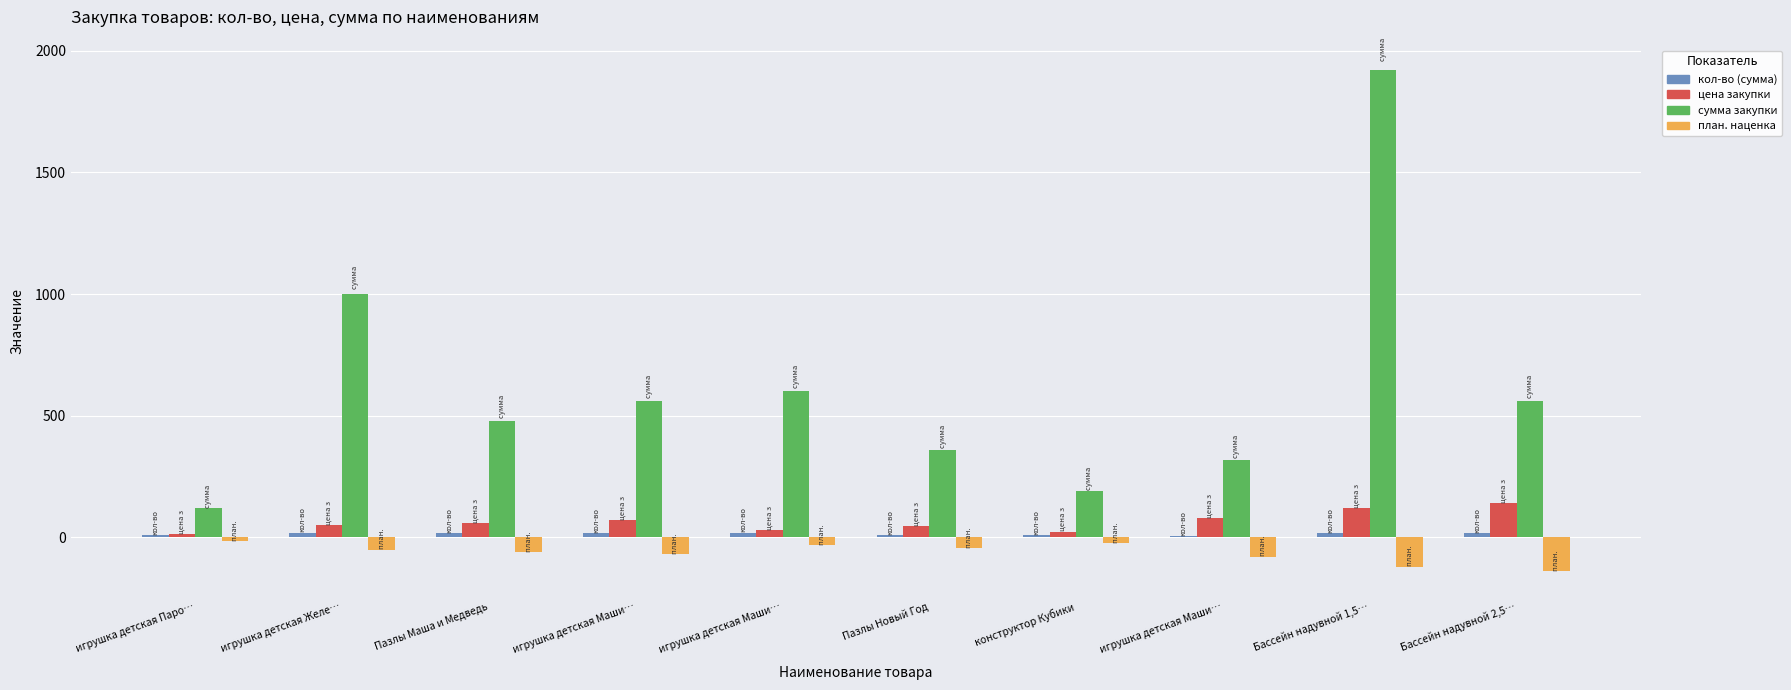

What is the value of the цена закупки bar at the 2nd from the left?

50